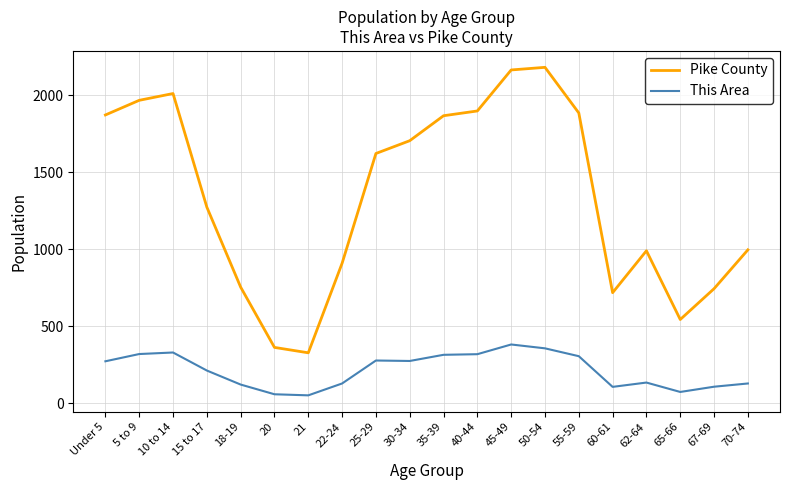

Which series has the widest spread of values?

Pike County